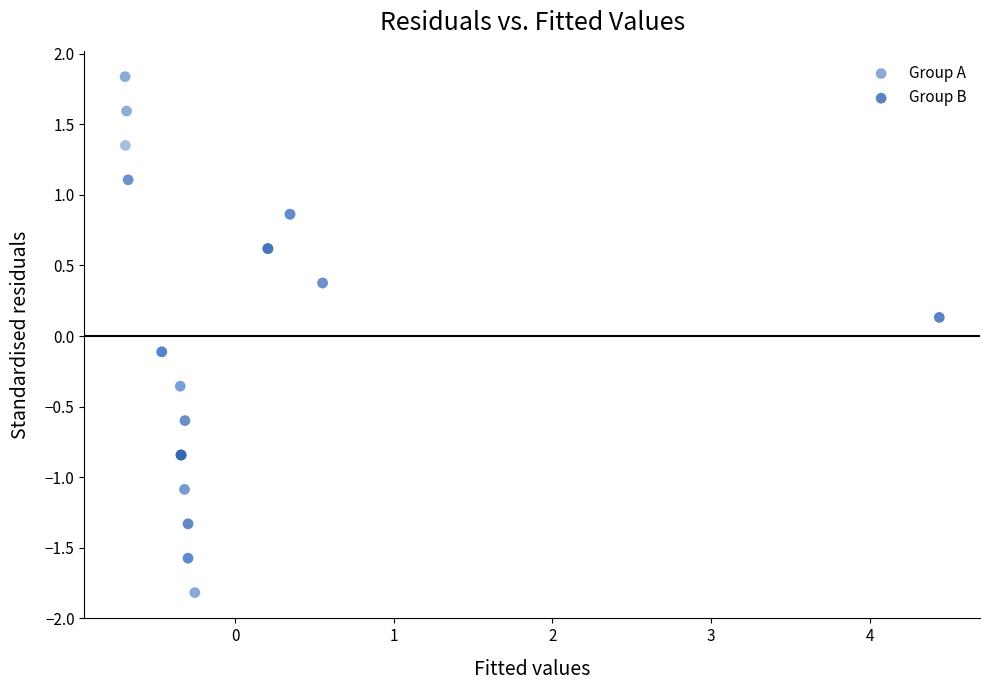

Which series contains the lowest Y value?

Group A